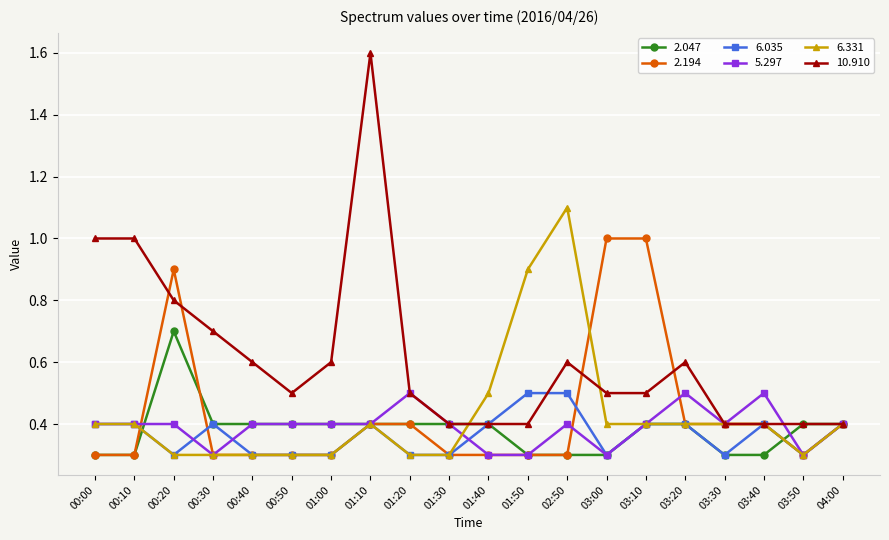

Which series has the largest total across all categories?

10.910